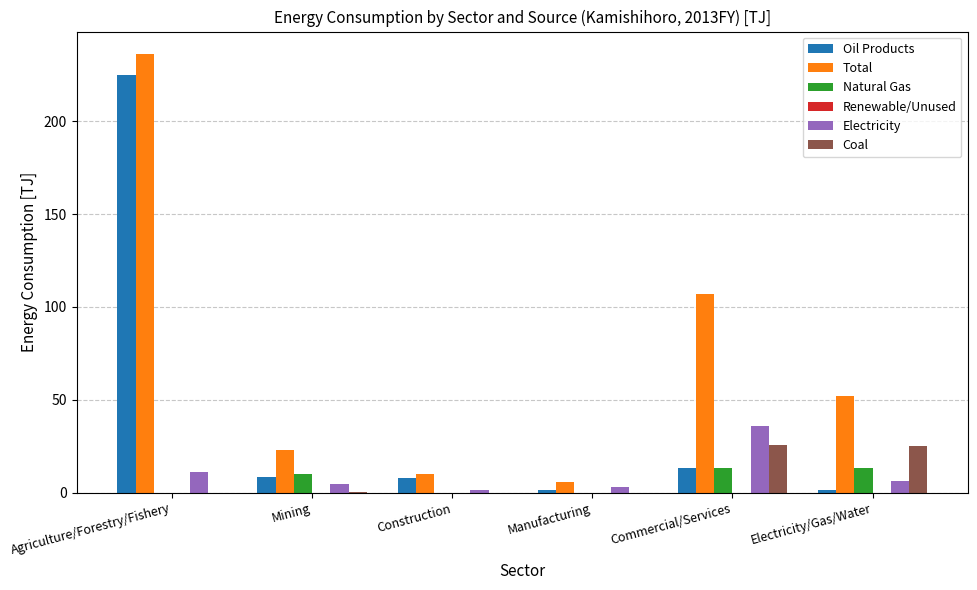

At which label does Total reach its peak?

Agriculture/Forestry/Fishery